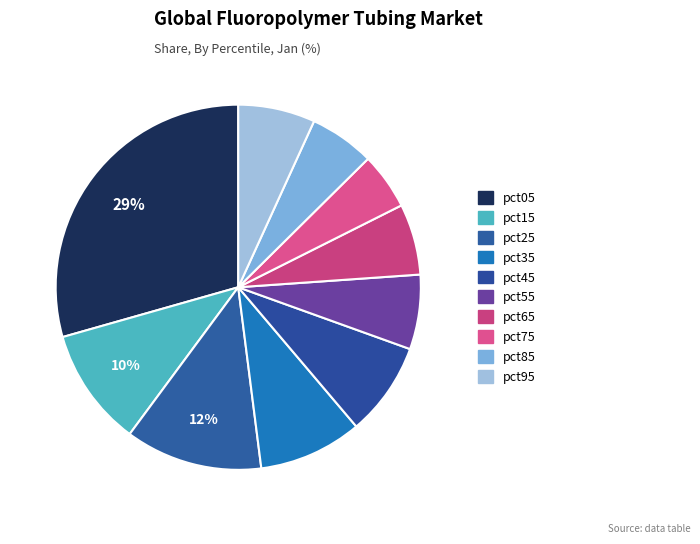

Count the number of slices in the pie.

10